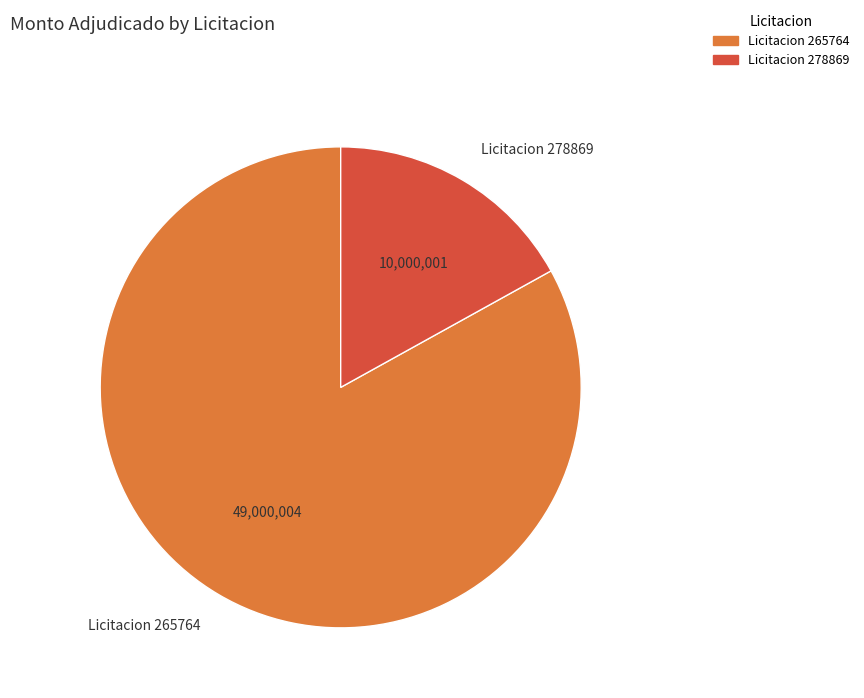

Is it true that Licitacion 278869 is 17% of the pie?

True